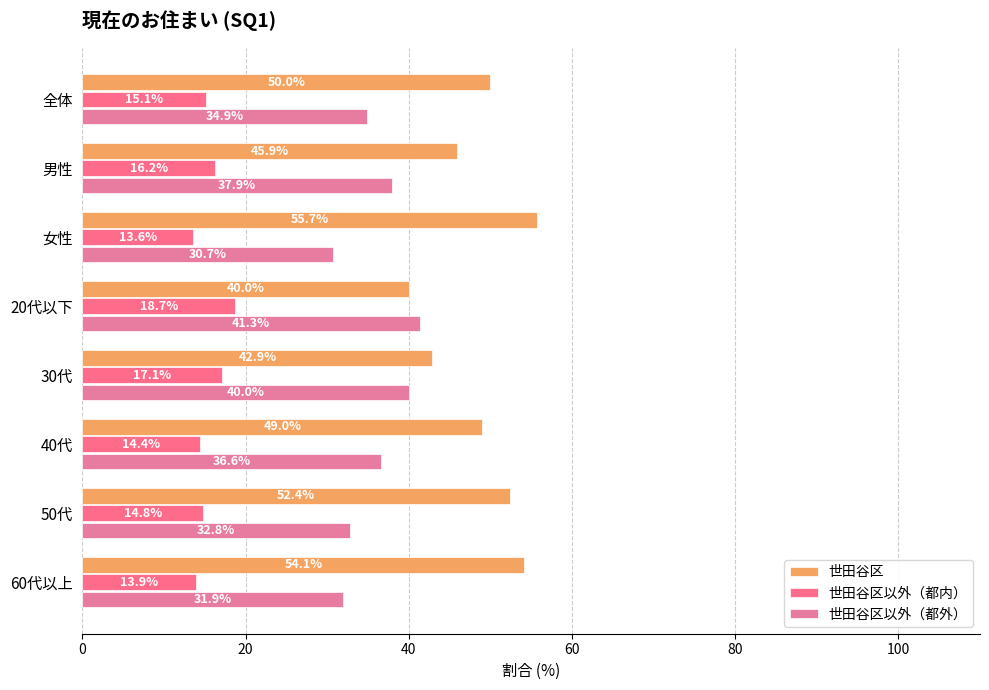

Which category has the highest value in the 世田谷区以外（都内） series?

20代以下